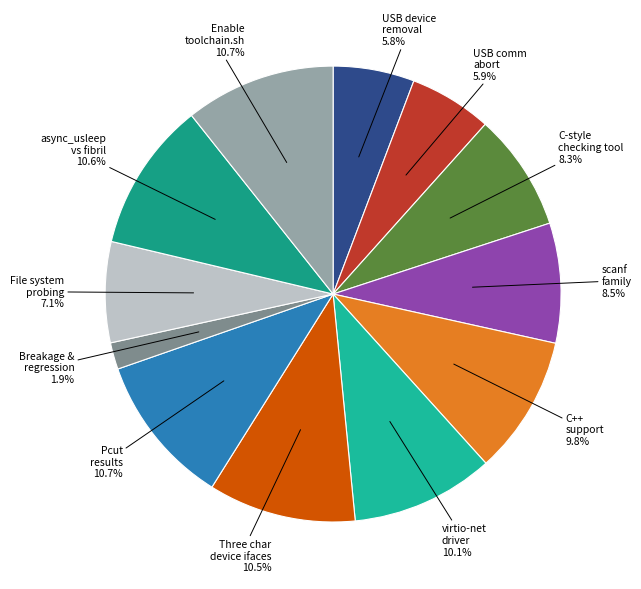

Rank the categories by value from highest to lowest.

Pcut results reporting, Enable toolchain.sh to cope with missing, async_usleep vs fibril_usleep vs thread, Three character device interfaces, Implement virtio-net driver, C++ support, scanf family of functions, C-style checking tool, File system probing, Support for USB communication abort., USB device removal, Breakage and regression monitoring tool